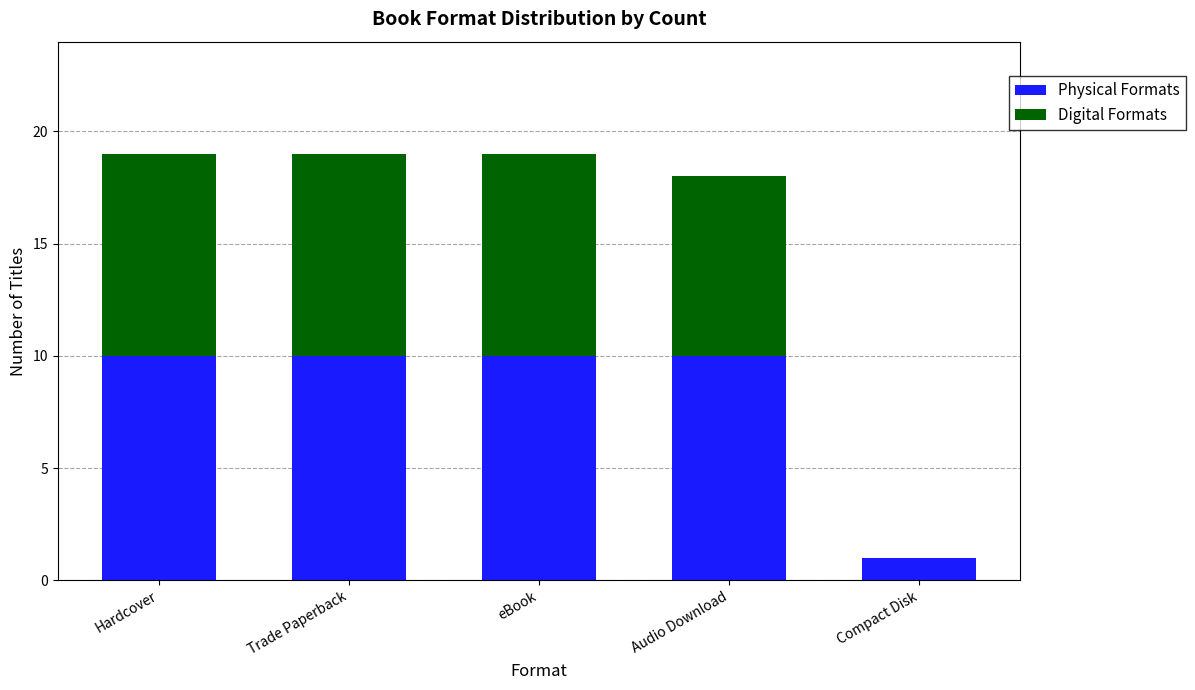

What is the maximum value for Physical Formats?

10